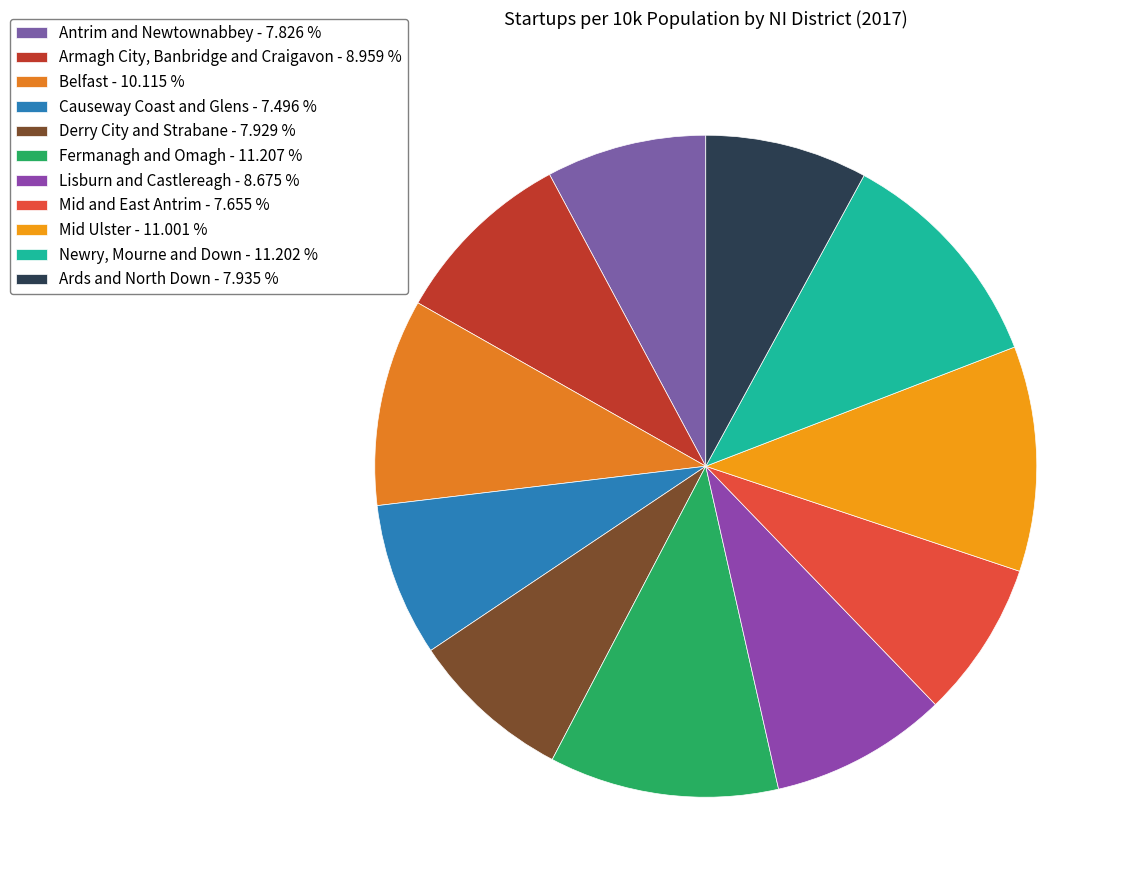

To the nearest percent, what is the difference between the largest and smallest slice percentages?

4%